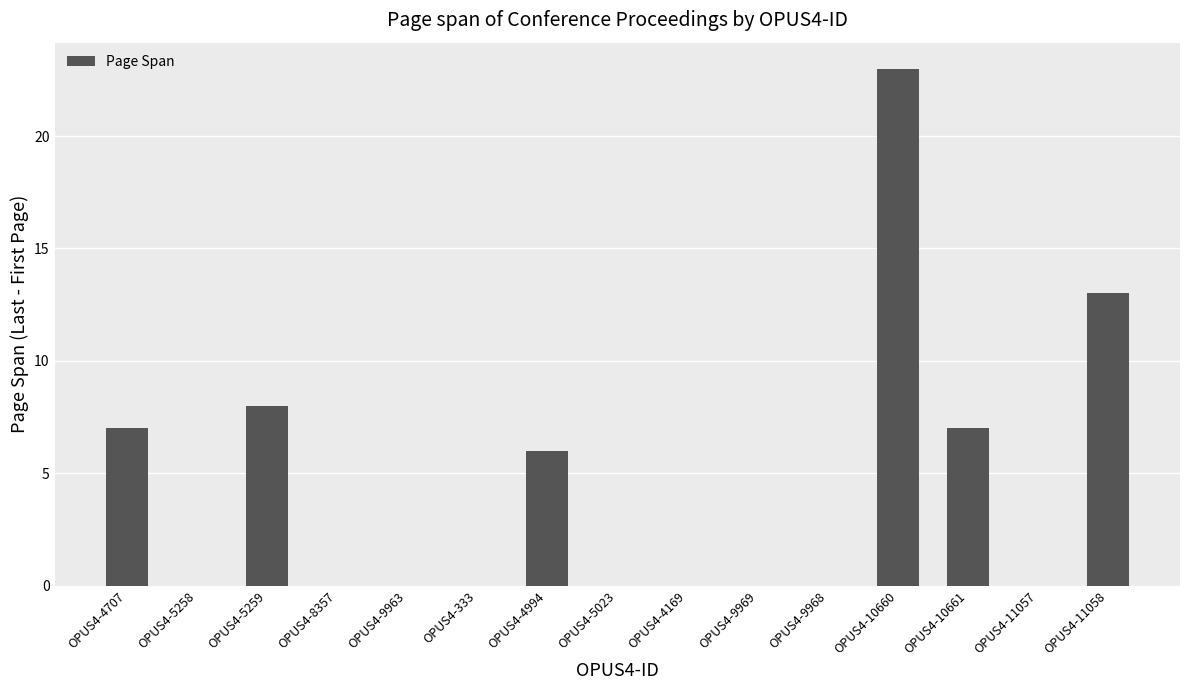

Which category has the highest value across all series?

OPUS4-10660